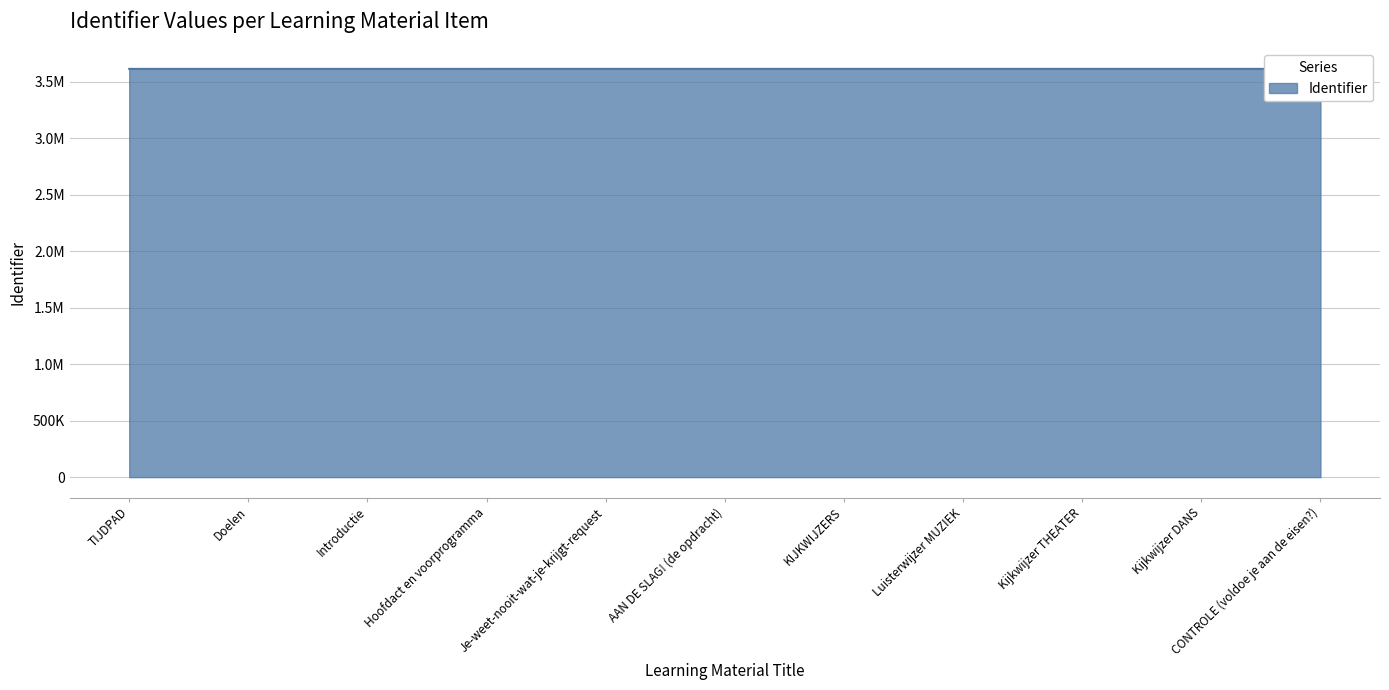

Reading left to right, transcribe all the data shown in this chart.

3612818	3612819	3612821	3612822	3612829	3612833	3612838	3612839	3612841	3612843	3612845